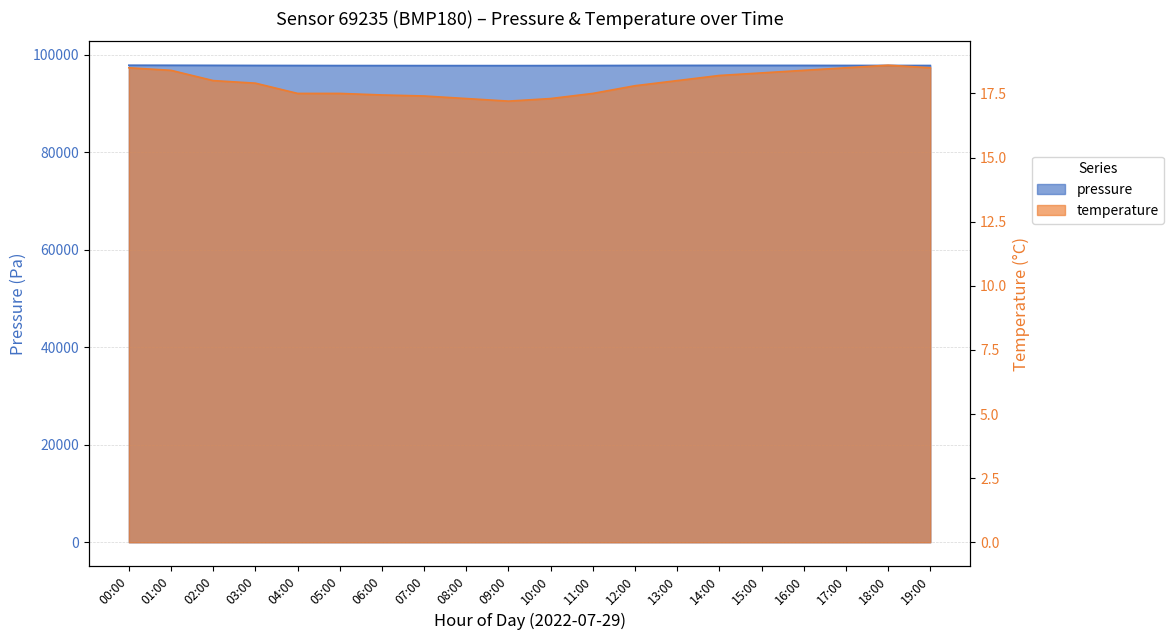

At how many categories does at least one series exceed 87303?

20